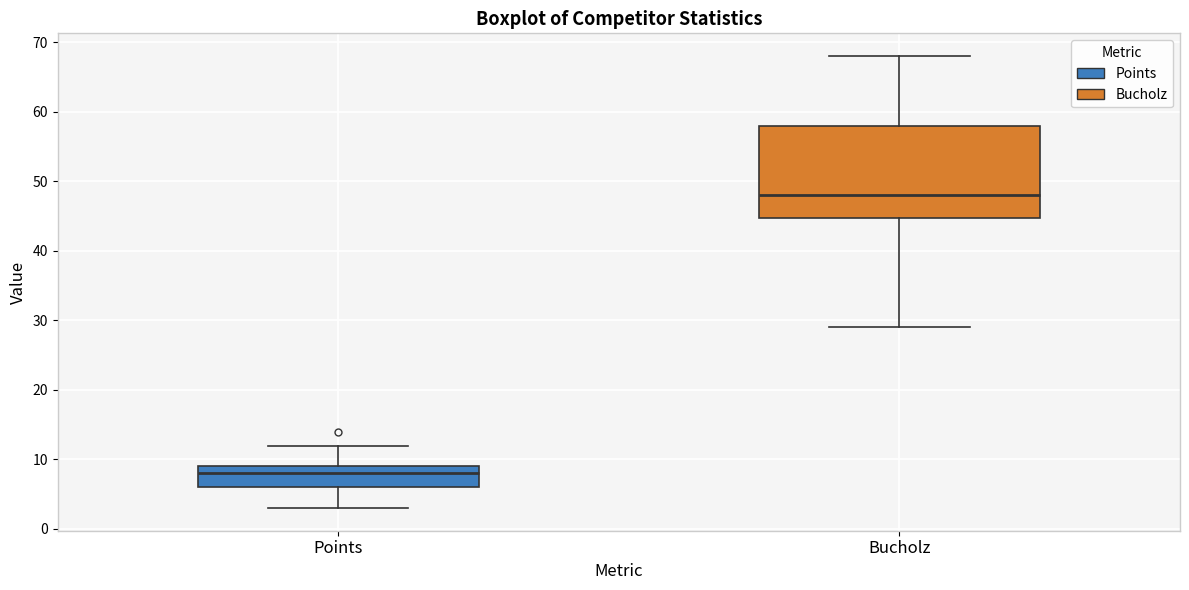

Reading left to right, transcribe this box plot: for each box, give where its median line is, the range the box spans, and where its two whiskers end, as read against the y-axis. The values are not printed on the chart, so give them approximately, as read against the axis.

Points: median 8, box 6 to 9, whiskers 3 to 12
Bucholz: median 48, box 45 to 58, whiskers 29 to 68